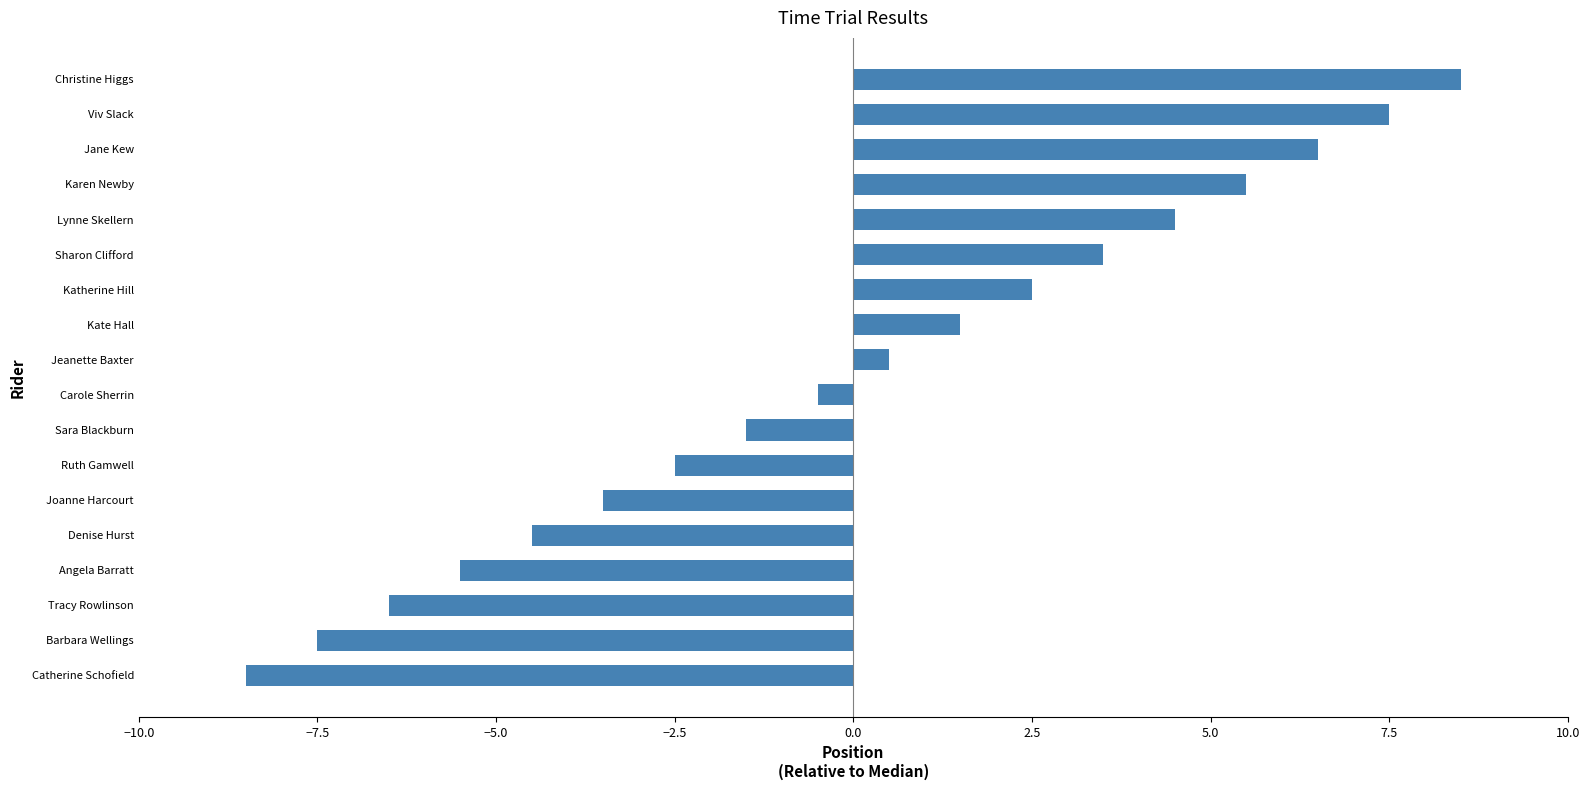

What is the approximate value at Kate Hall?

1.5